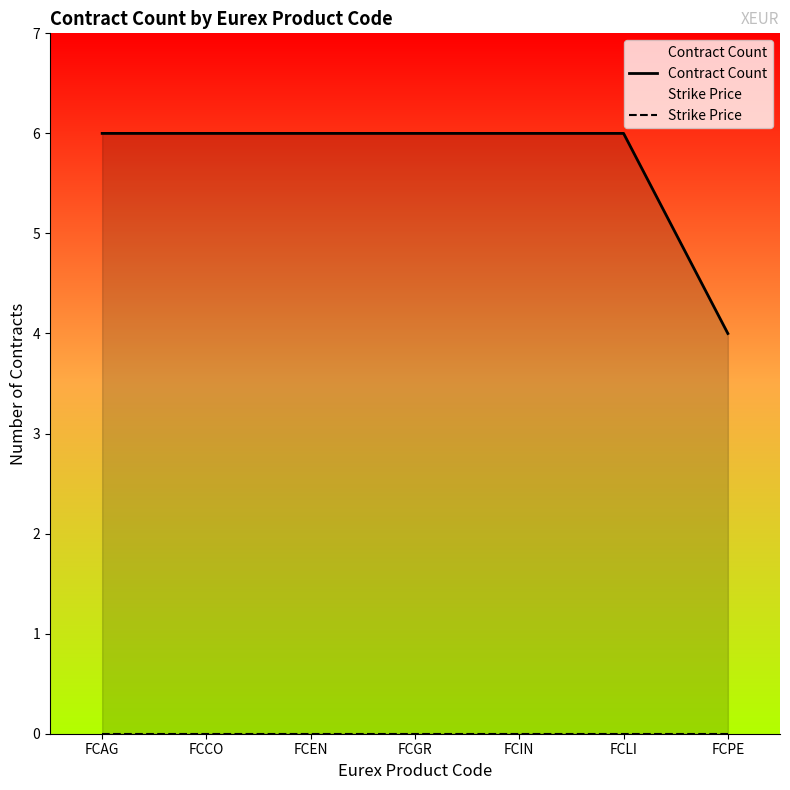

True or false: Strike Price has more than 0 interior local peaks.

False